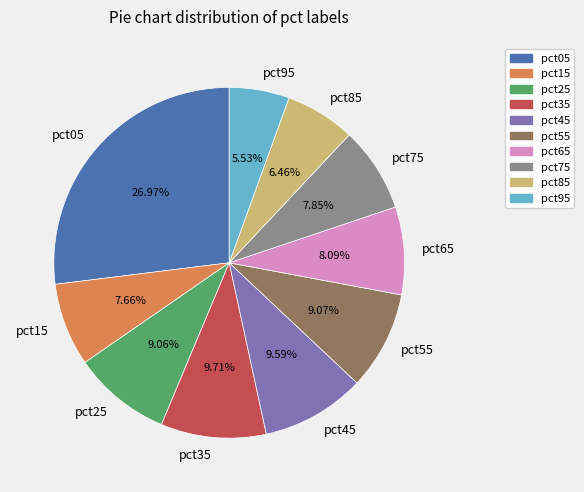

What is the largest slice in the pie chart?

pct05